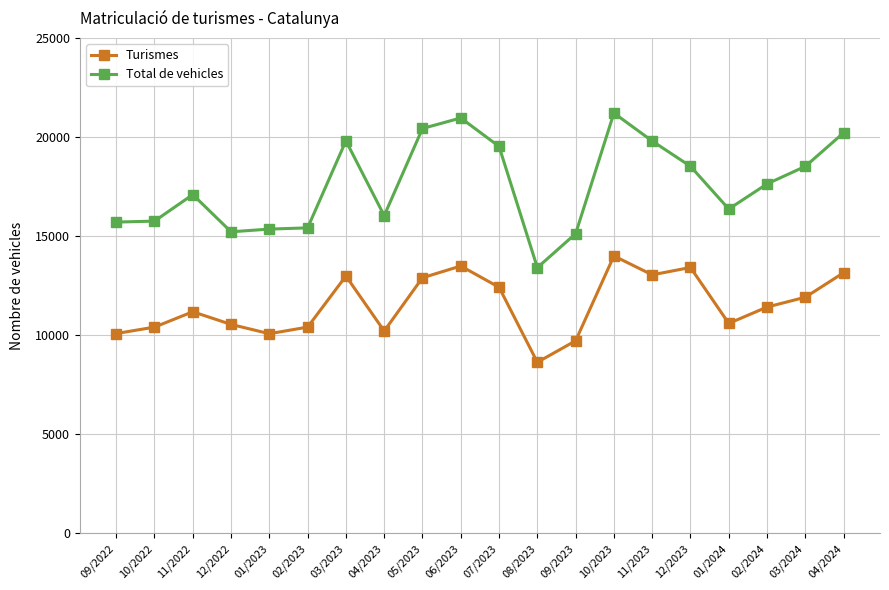

What is the difference between the maximum and minimum values in the Turismes series?

5366